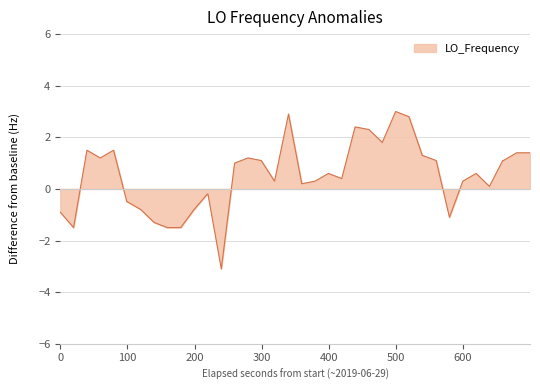

What is the difference between the maximum and minimum values?

6.1